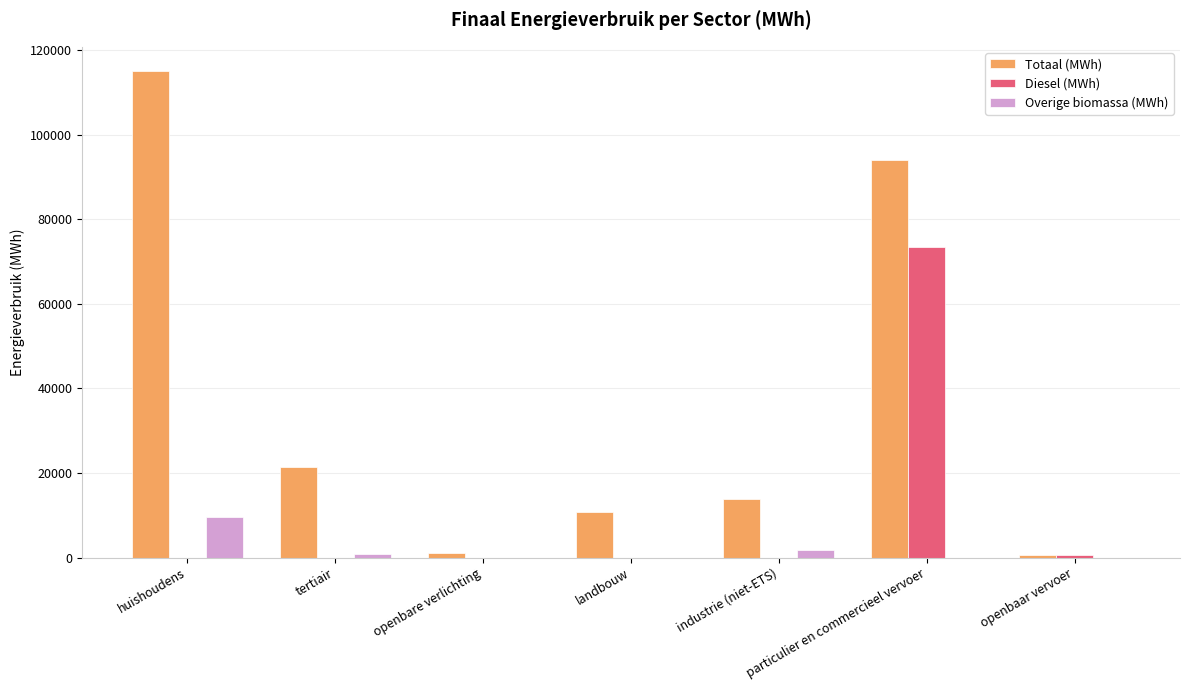

At which category is the sum across all series the highest?

particulier en commercieel vervoer